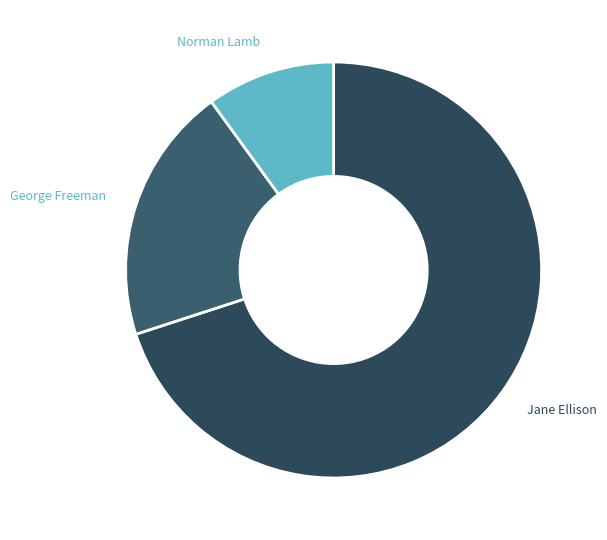

What is the majority slice?

Jane Ellison